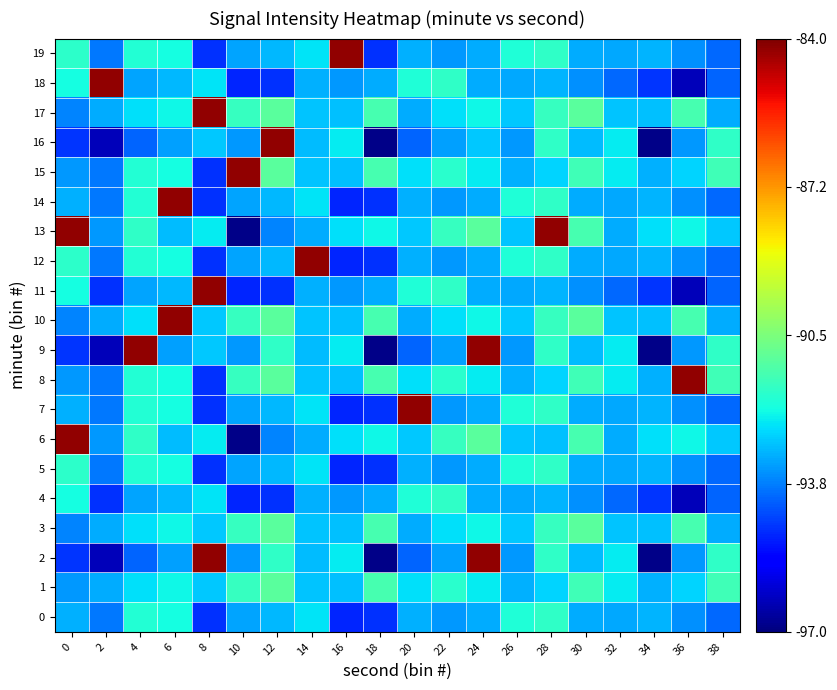

How many series are shown in this chart?

20